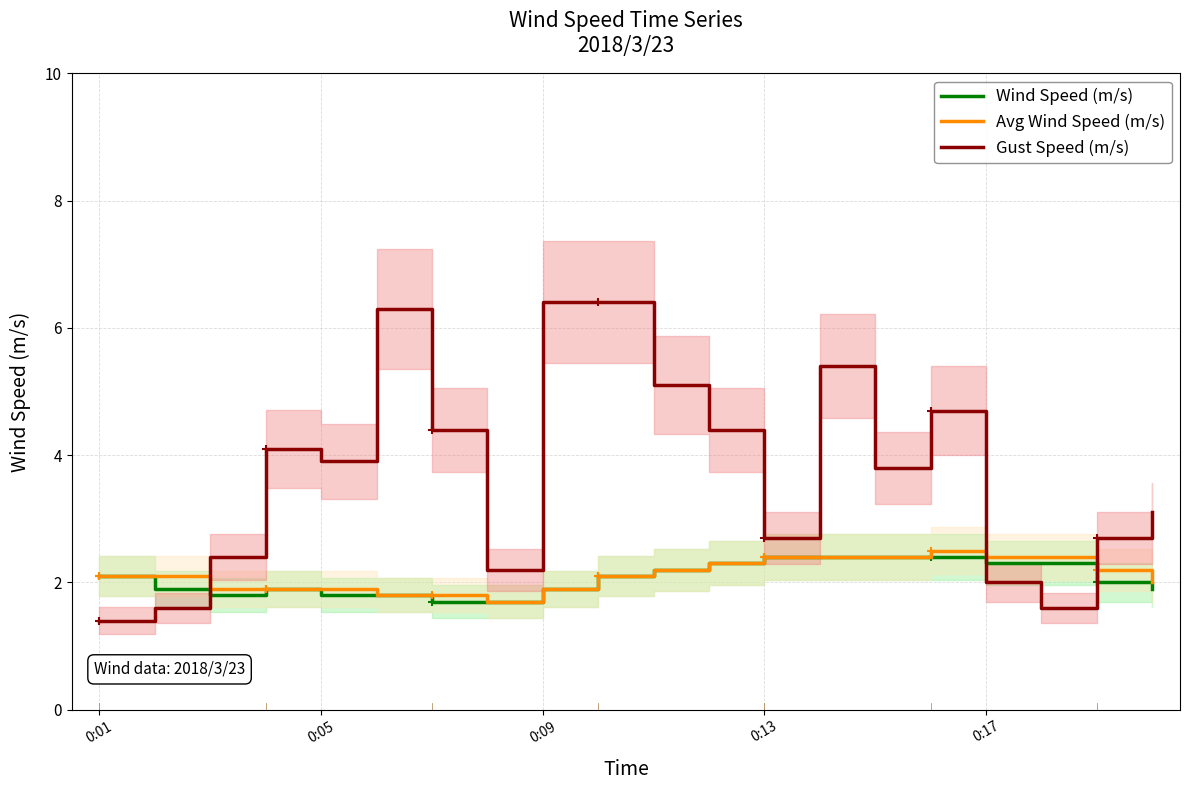

The value of Avg Wind Speed (m/s) at 0:09 is 2.6. True or false?

False